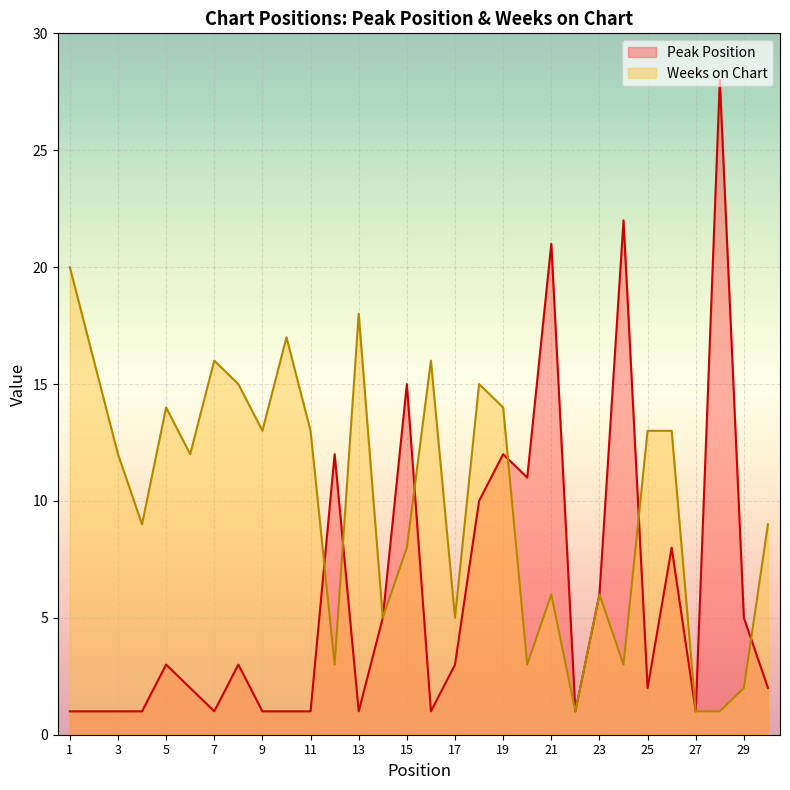

What is the total value across all series at 10?

18